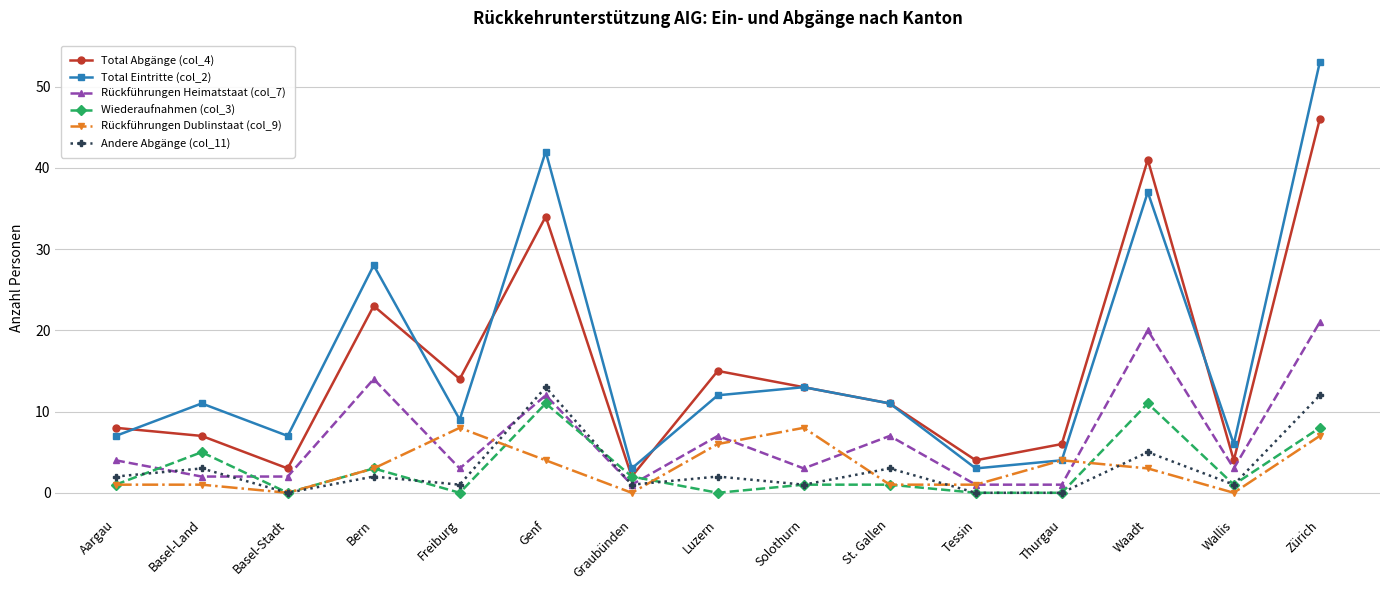

At which category does Andere Abgänge (col_11) reach its first local valley?

Basel-Stadt